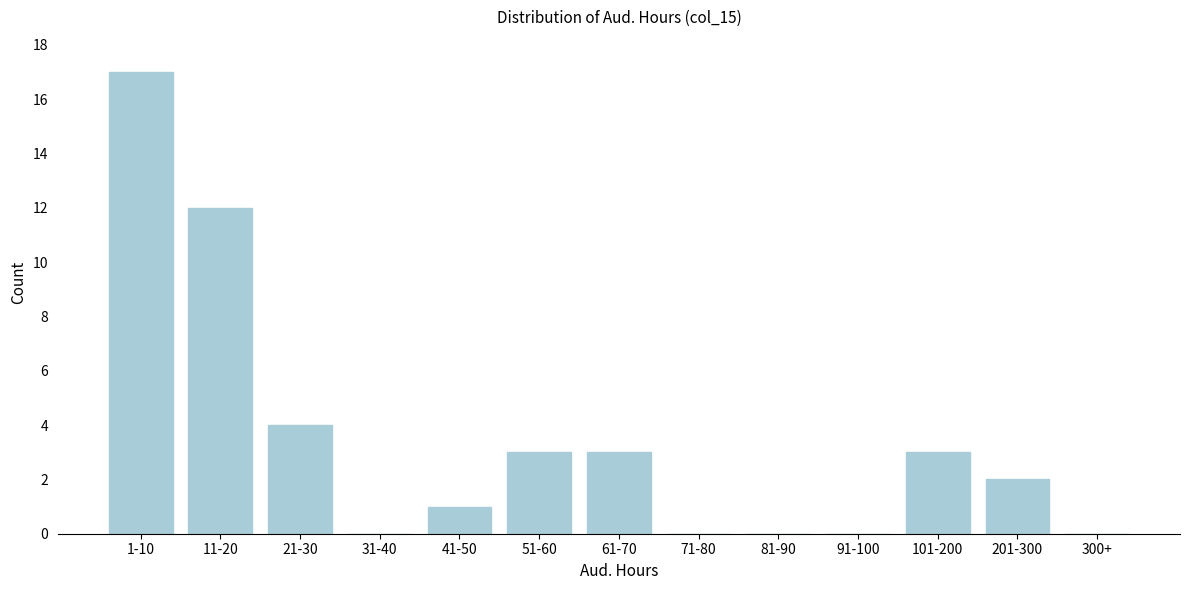

Reading right to left, what are all the values shown in this chart?

300+=0	201-300=2	101-200=3	91-100=0	81-90=0	71-80=0	61-70=3	51-60=3	41-50=1	31-40=0	21-30=4	11-20=12	1-10=17